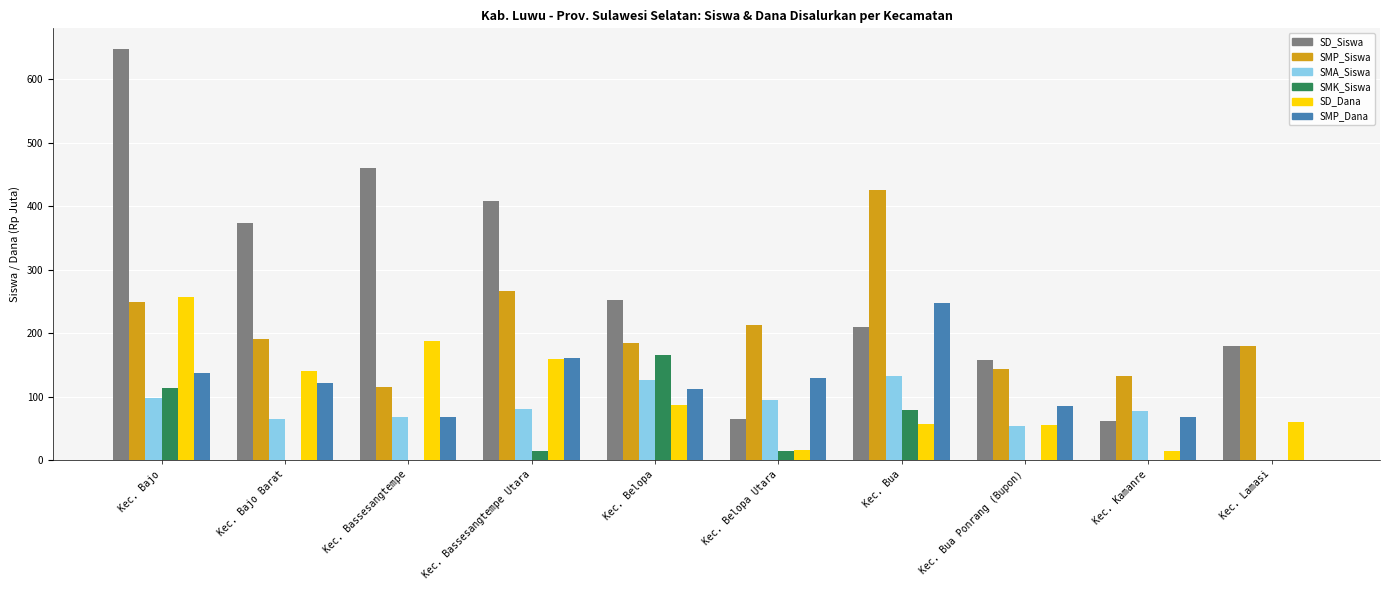

What is the maximum value shown in the chart?

648.0